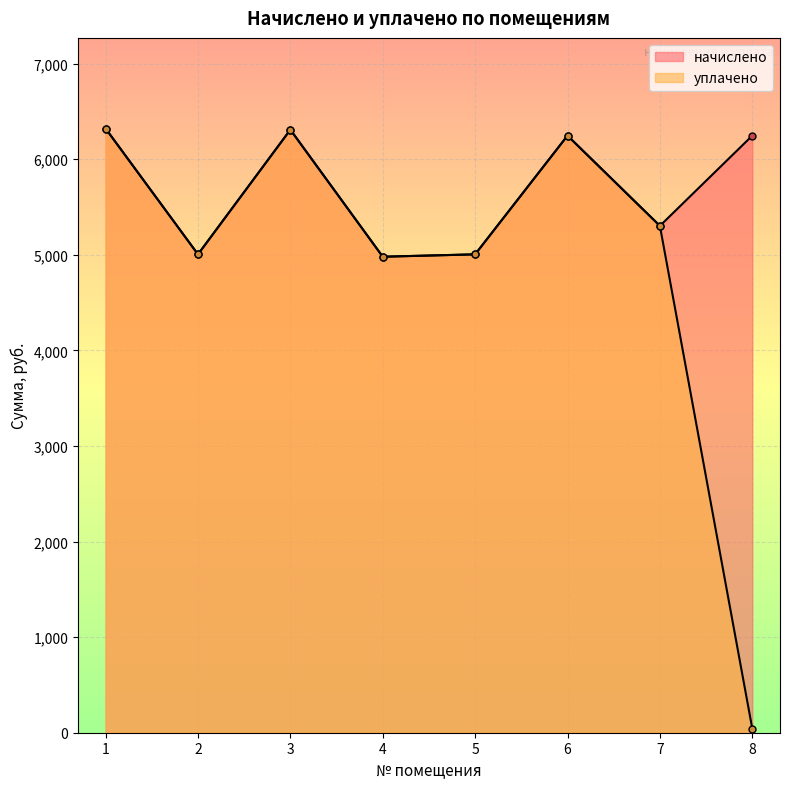

What is the average value of the уплачено series?

4902.0